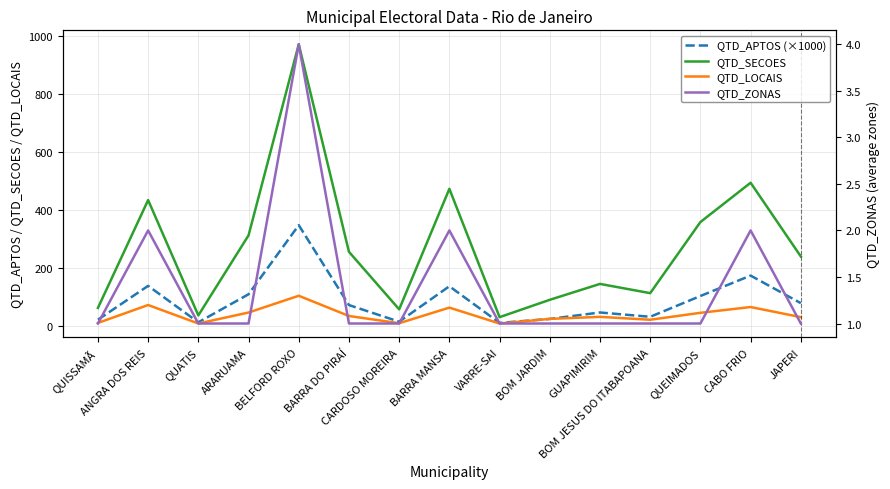

What is the difference between the highest and lowest values at ANGRA DOS REIS?

432.0